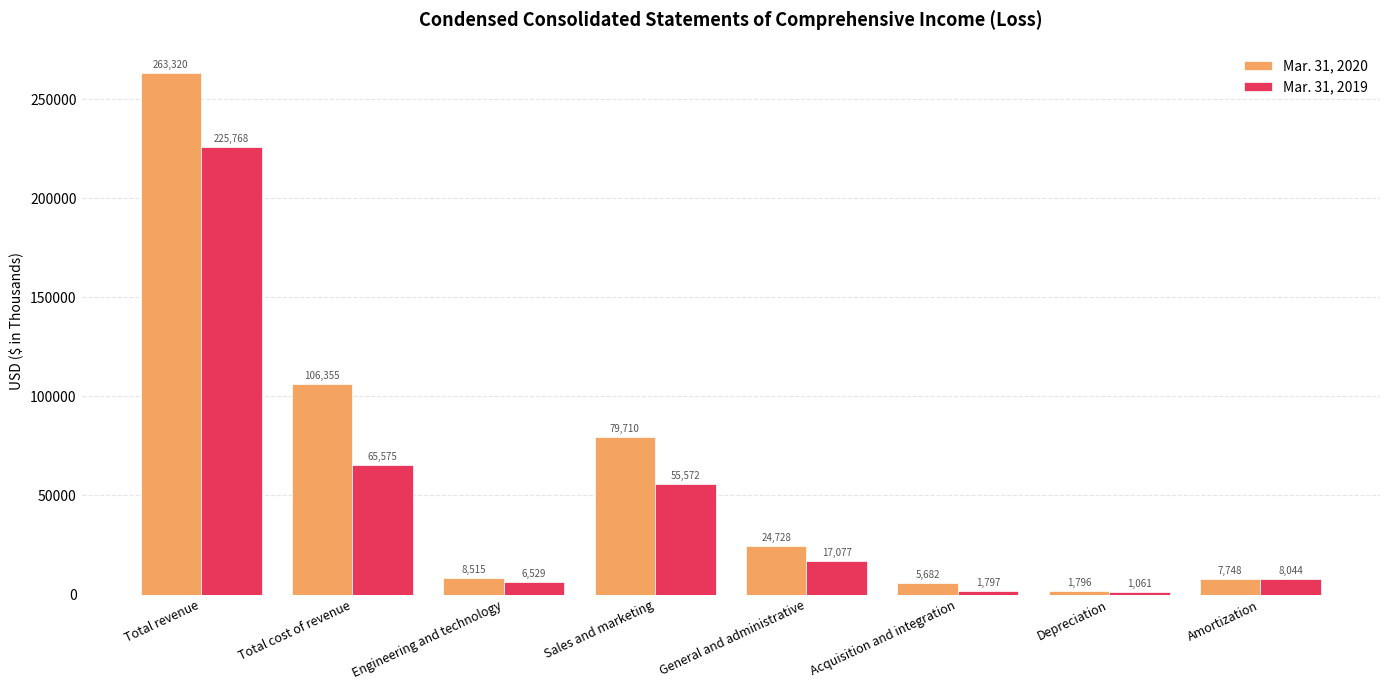

List the labels in order of Mar. 31, 2020 value, largest first.

Total revenue, Total cost of revenue, Sales and marketing, General and administrative, Engineering and technology, Amortization, Acquisition and integration, Depreciation